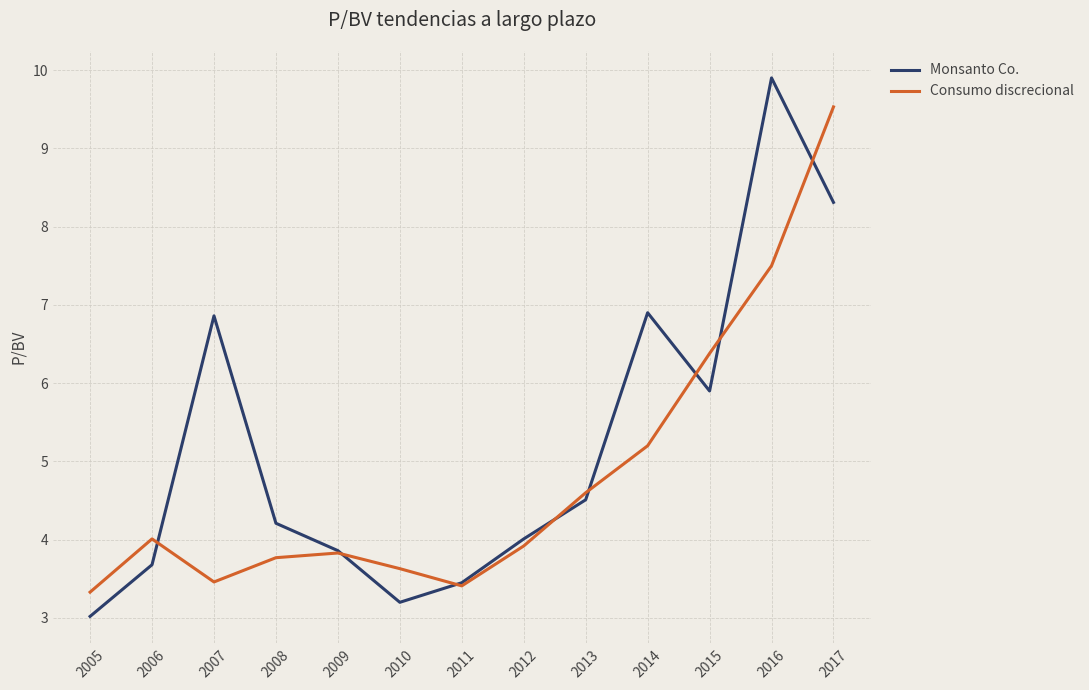

Rank the series by their average value, from highest to lowest.

Monsanto Co., Consumo discrecional